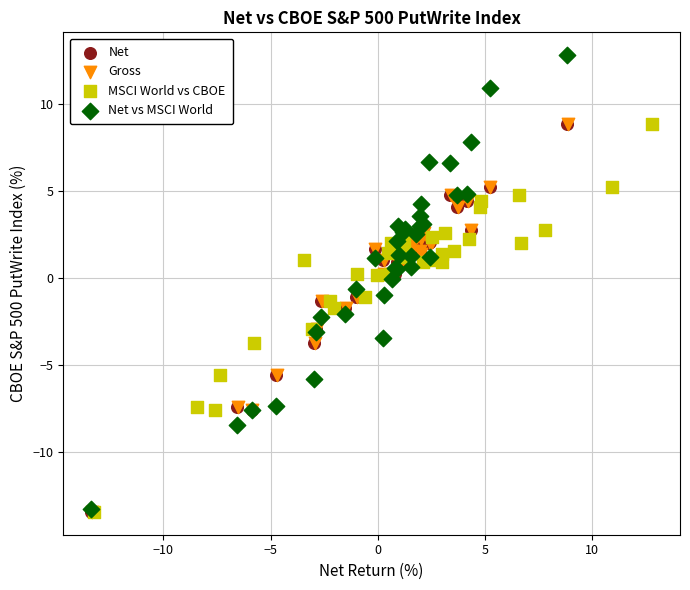

What are all the series names shown in the legend?

Net, Gross, MSCI World vs CBOE, Net vs MSCI World